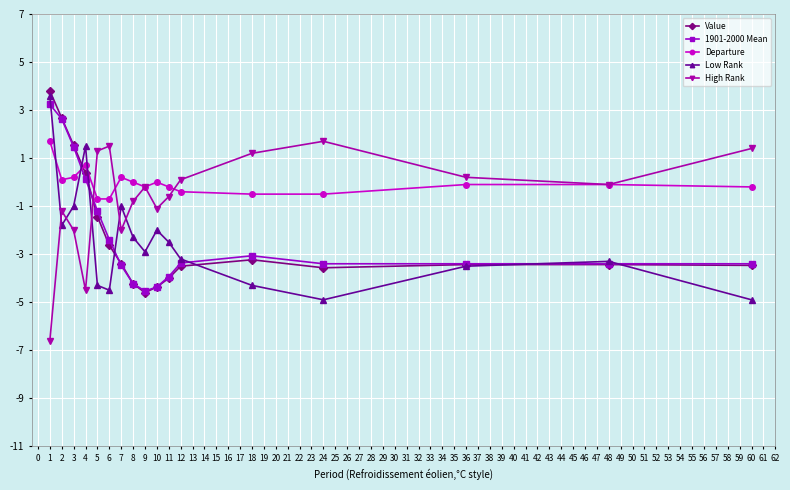

After their last crossing, which series has the higher values: Value or High Rank?

High Rank